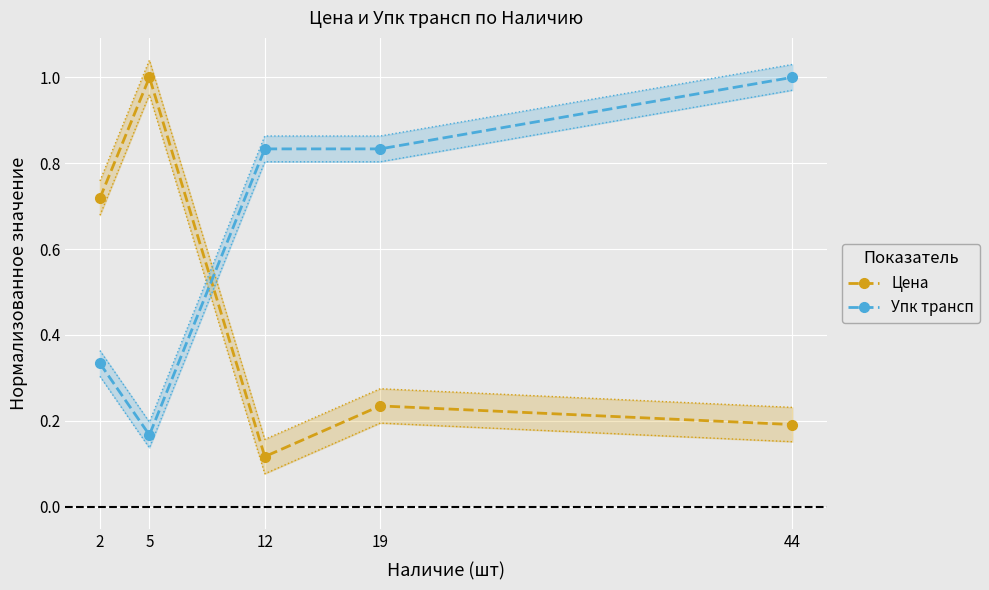

Between 19 and 44, which series saw the biggest shift?

Упк трансп